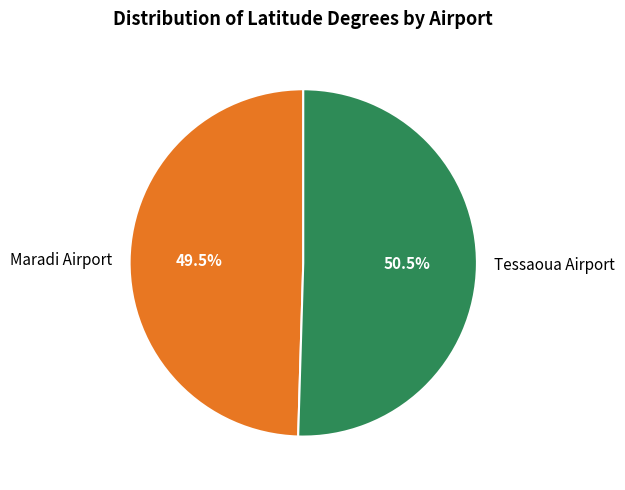

To the nearest percent, what is the difference between the largest and smallest slice percentages?

1%